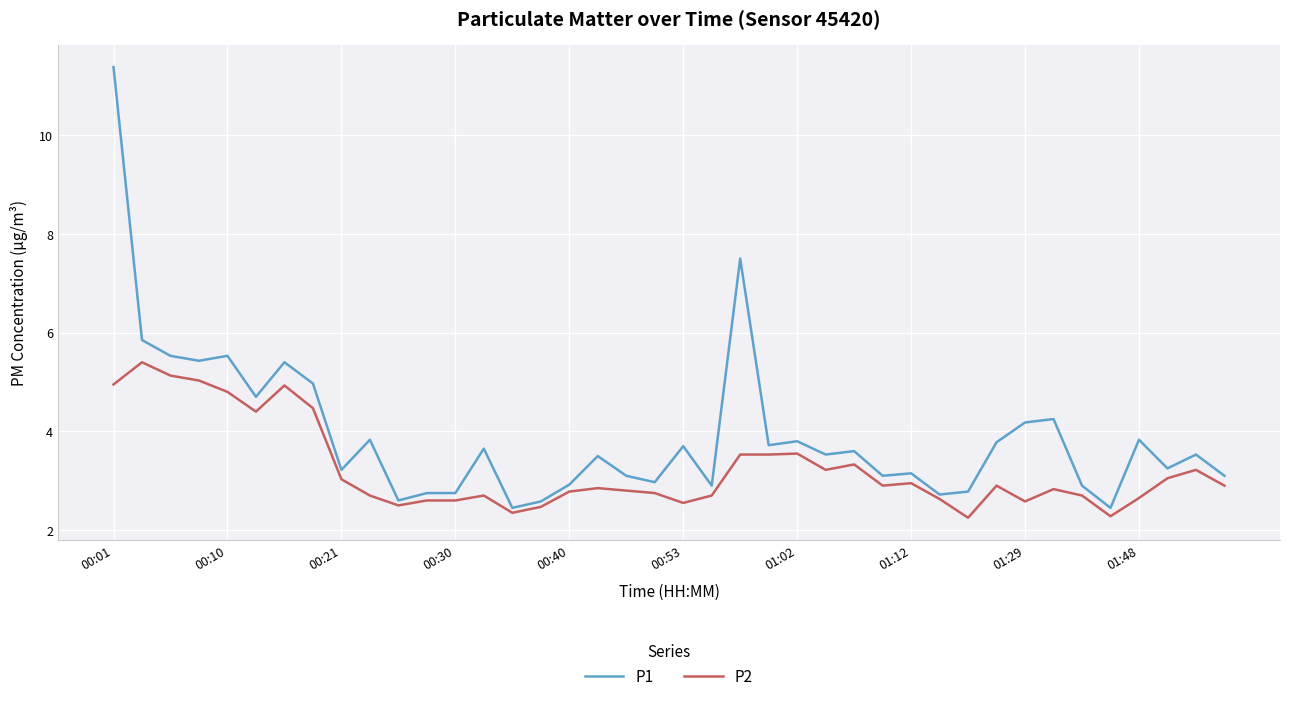

How many series are shown in this chart?

2